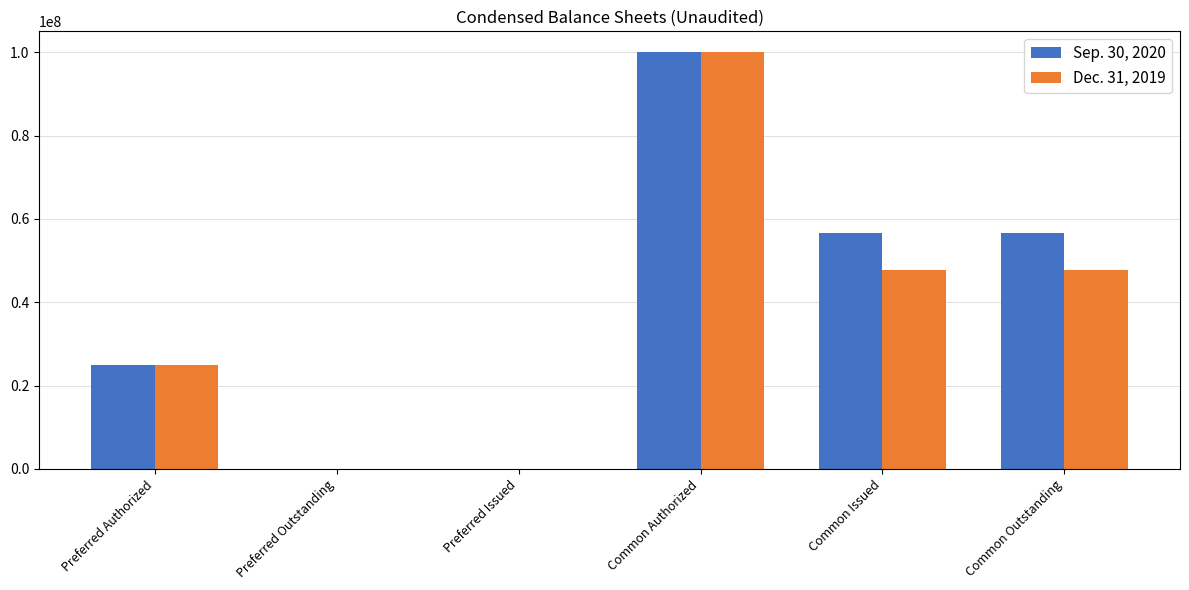

Reading right to left, list all the values displayed in this chart.

Sep. 30, 2020: 56487891	56487891	100000000	0	0	25000000
Dec. 31, 2019: 47658361	47658361	100000000	0	0	25000000